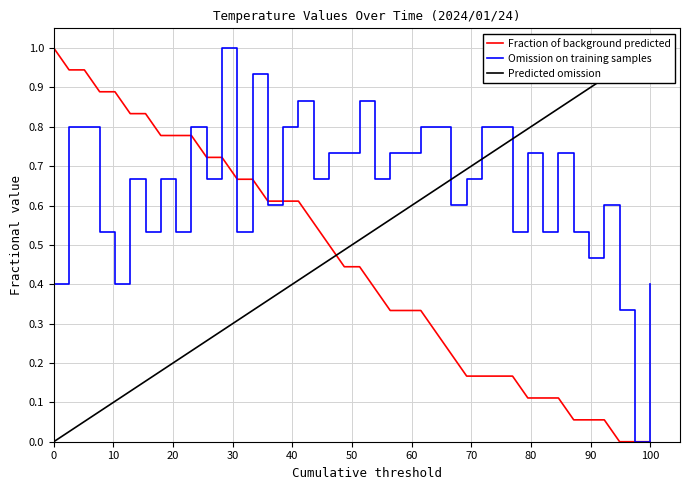

How many categories are shown in the chart?

40